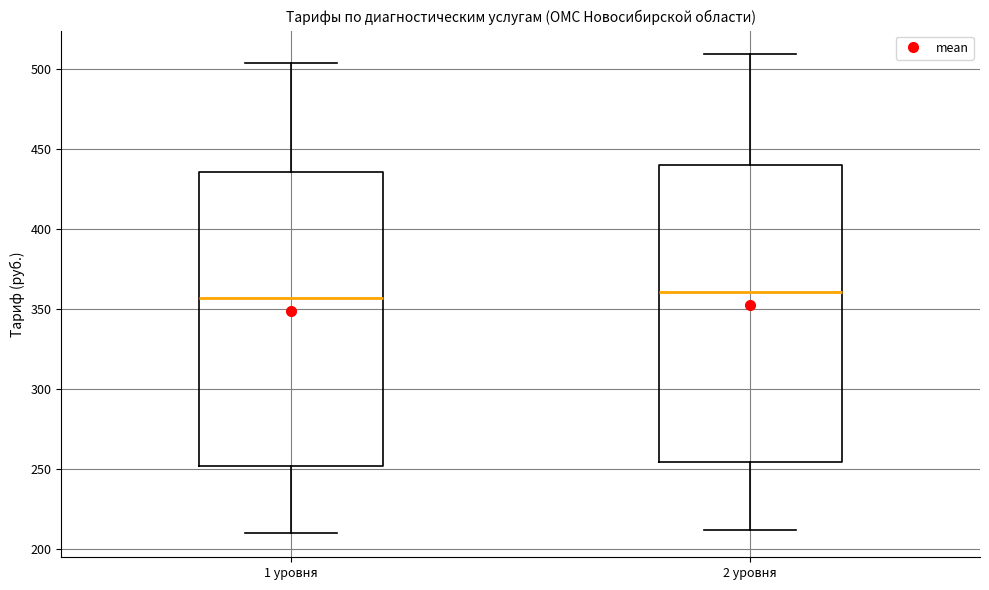

Reading left to right, transcribe this box plot: for each box, give where its median line is, the range the box spans, and where its two whiskers end, as read against the y-axis. The values are not printed on the chart, so give them approximately, as read against the axis.

1 уровня: median 355, box 250 to 435, whiskers 210 to 505
2 уровня: median 360, box 255 to 440, whiskers 210 to 510